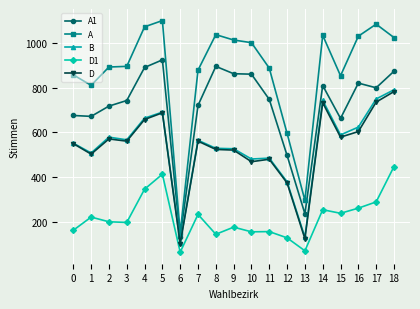

True or false: D and A1 cross at least once.

False